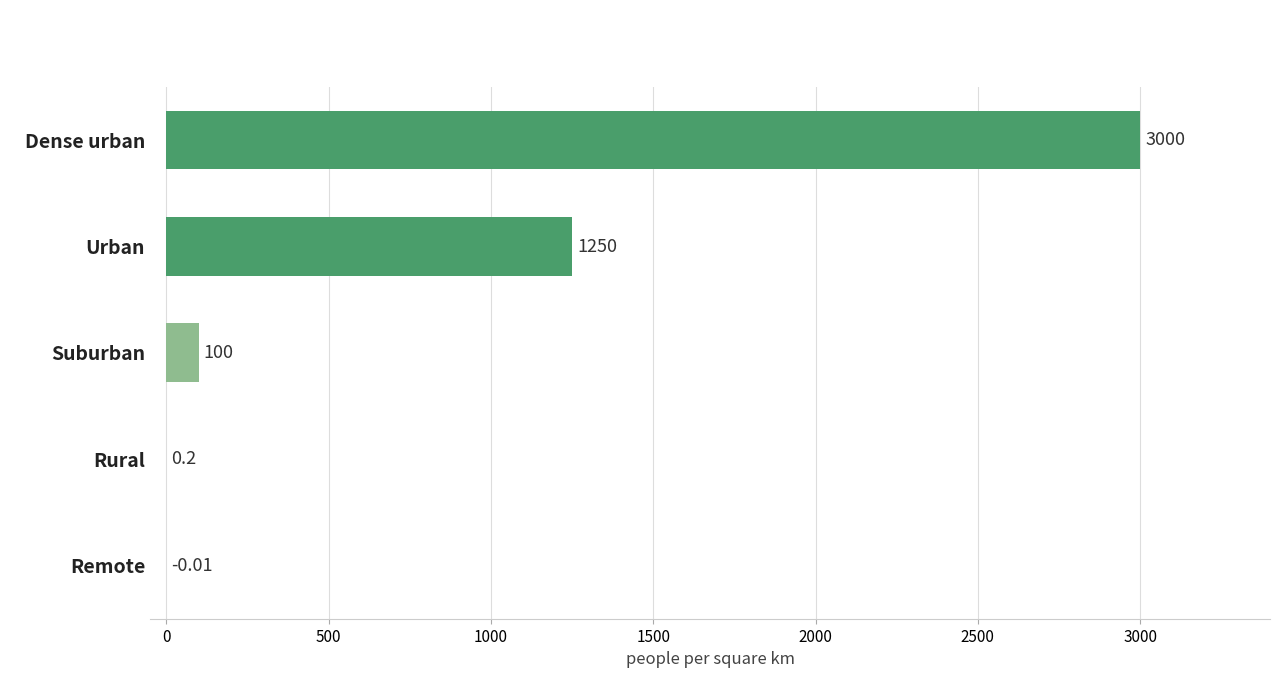

What is the sum of the values at Dense urban and Suburban?

3100.0